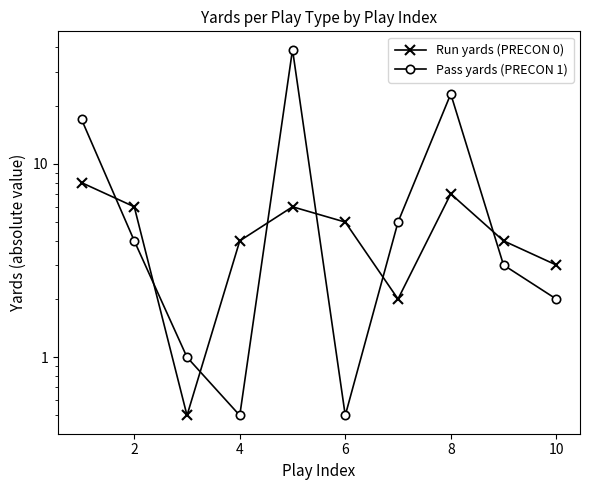

What is the value of the Run yards (PRECON 0) point at the 10th from the left?

3.0